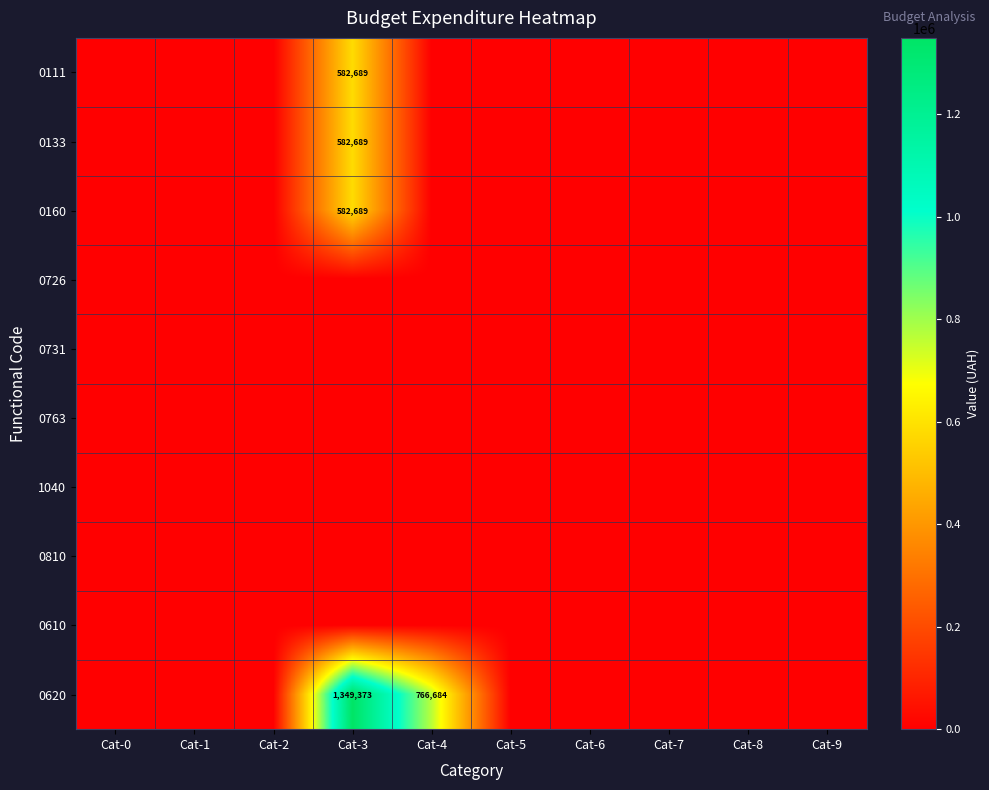

List the series in order of their peak value, highest first.

0620, 0111, 0133, 0160, 0726, 0731, 0763, 1040, 0810, 0610